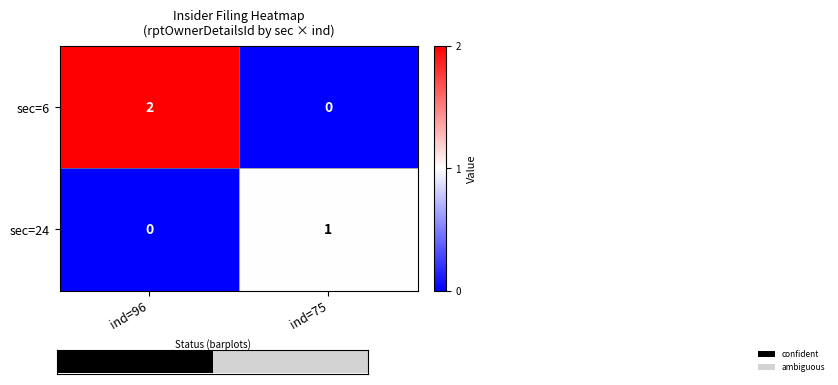

At how many categories does at least one series exceed 0?

2